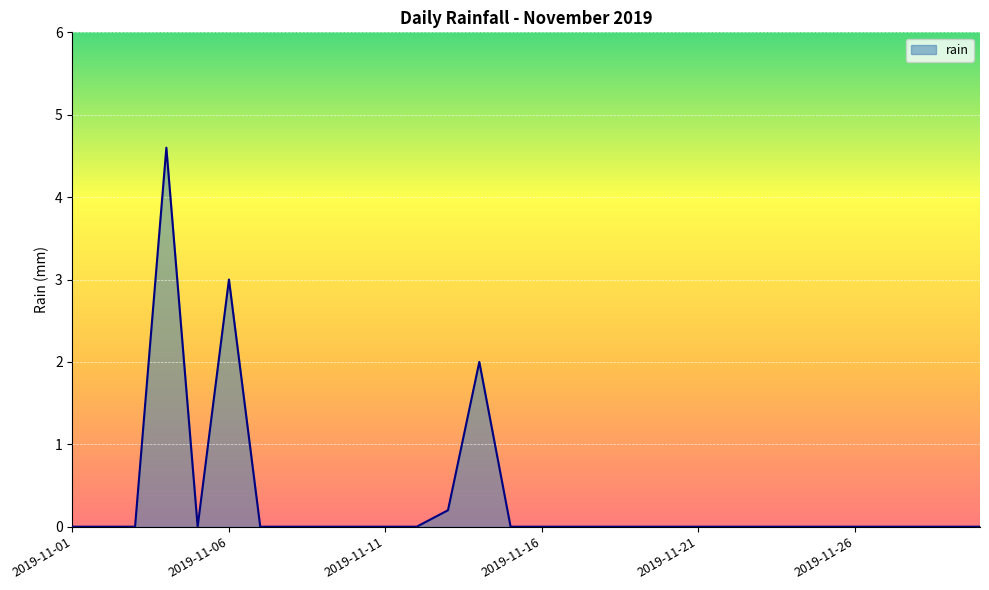

What is the difference between the maximum and minimum values?

4.6